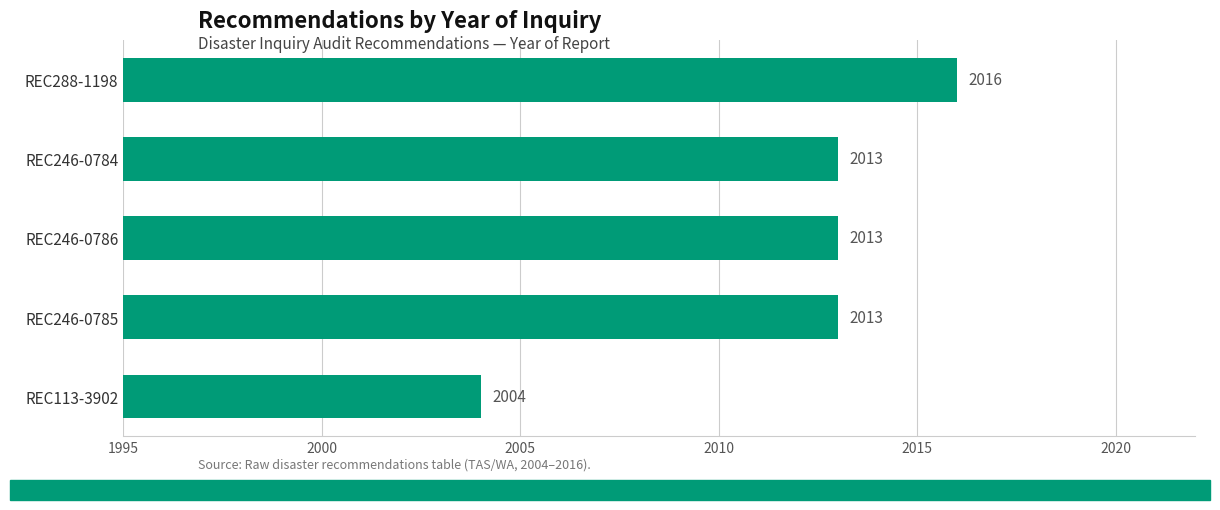

What is the value of the 5th bar from the top?

2004